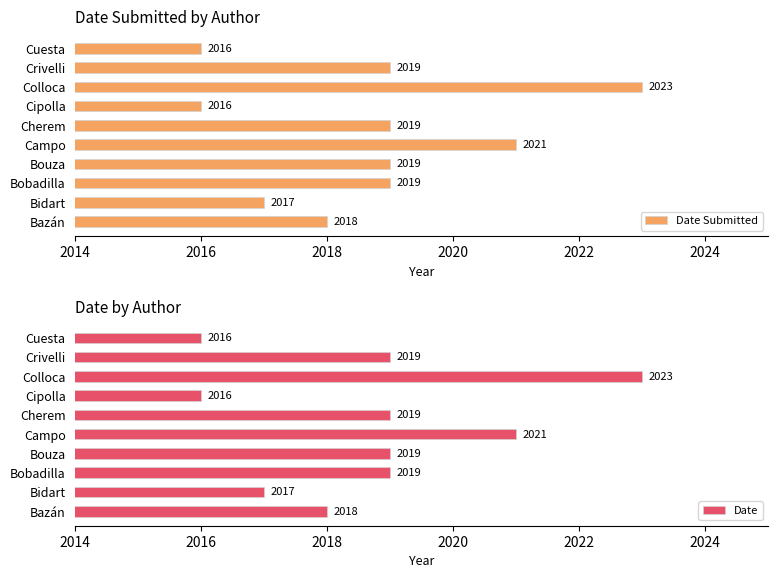

True or false: Date Submitted has a value of 2018 at Bazán.

True